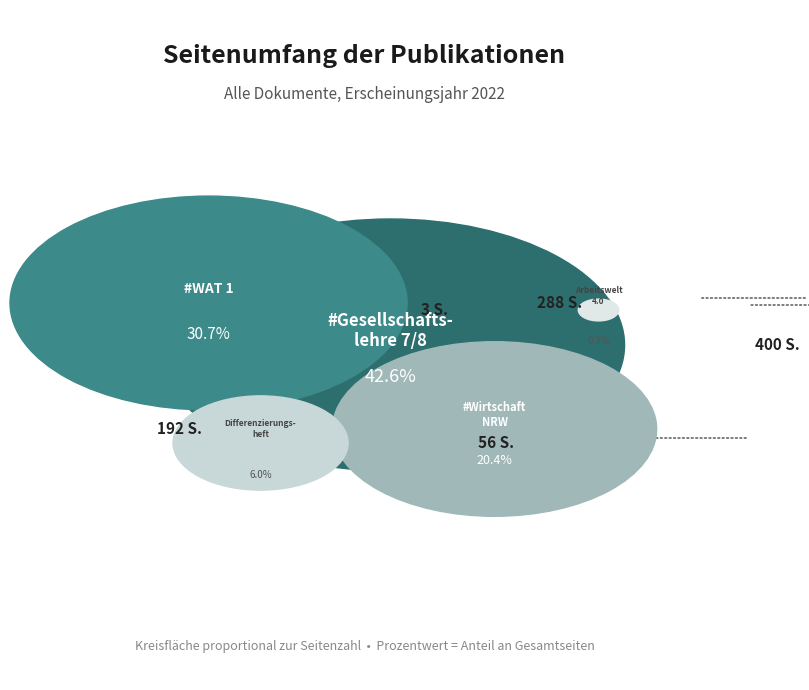

To the nearest percent, what portion does OPUS4-55599 represent?

6%